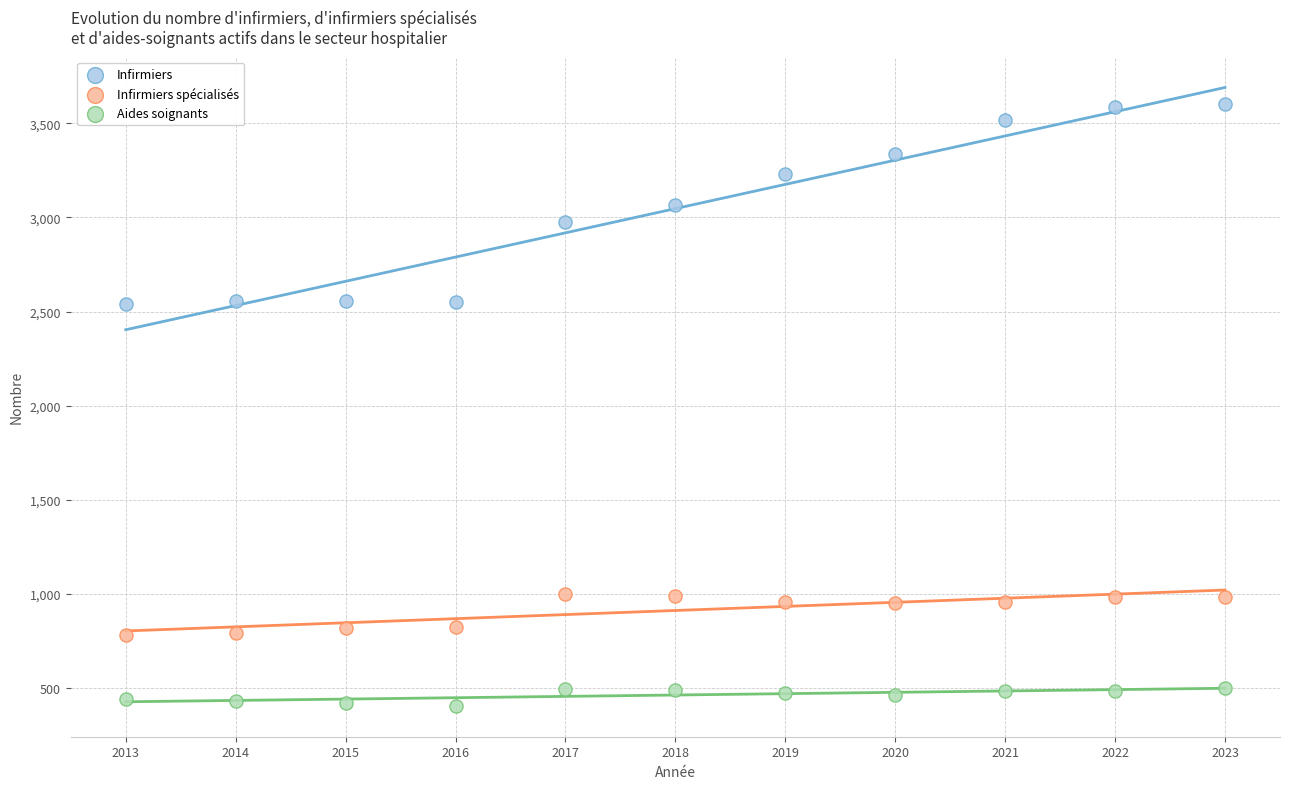

What are all the series names shown in the legend?

Infirmiers, Infirmiers spécialisés, Aides soignants